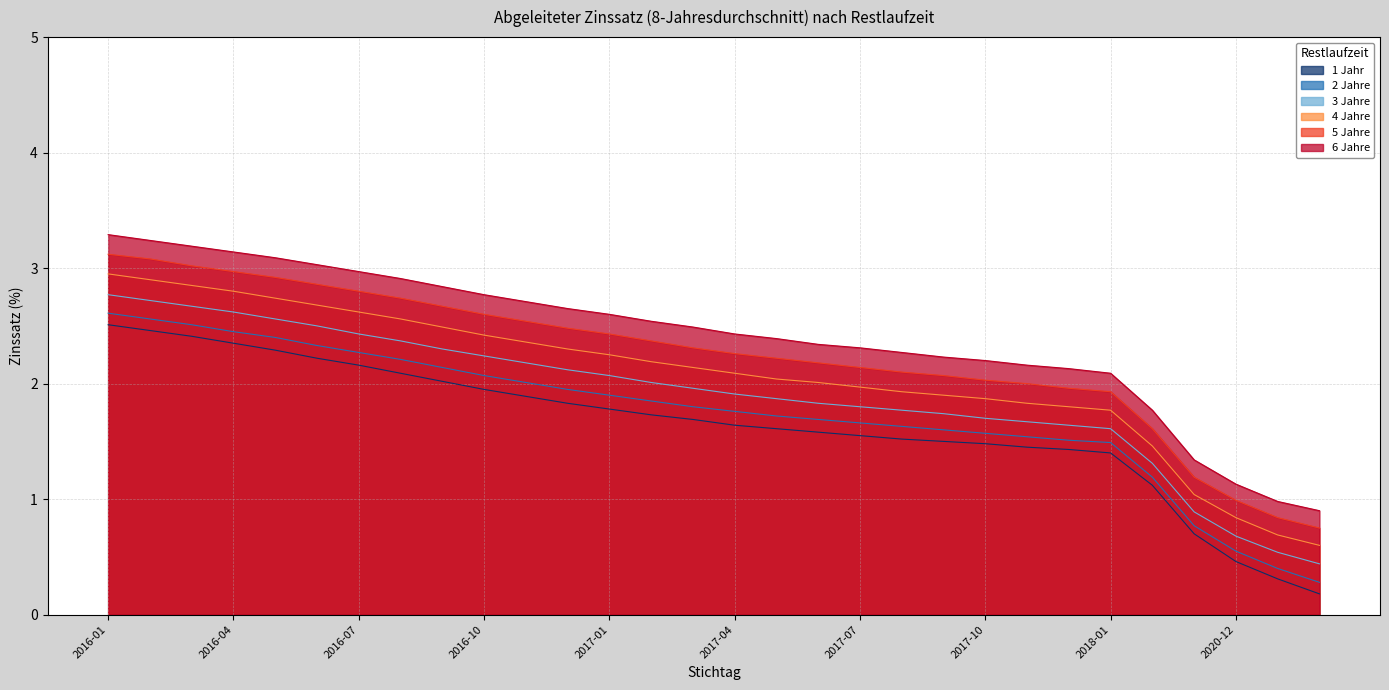

True or false: 4 Jahre and 6 Jahre cross at least once.

False